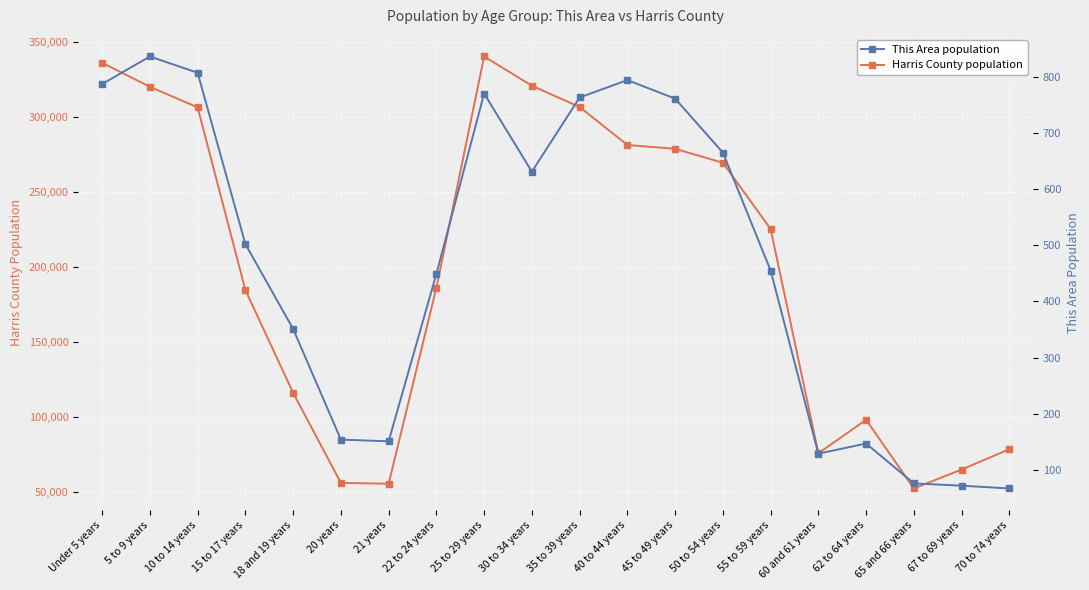

What is the label of the 20th point from the right?

Under 5 years